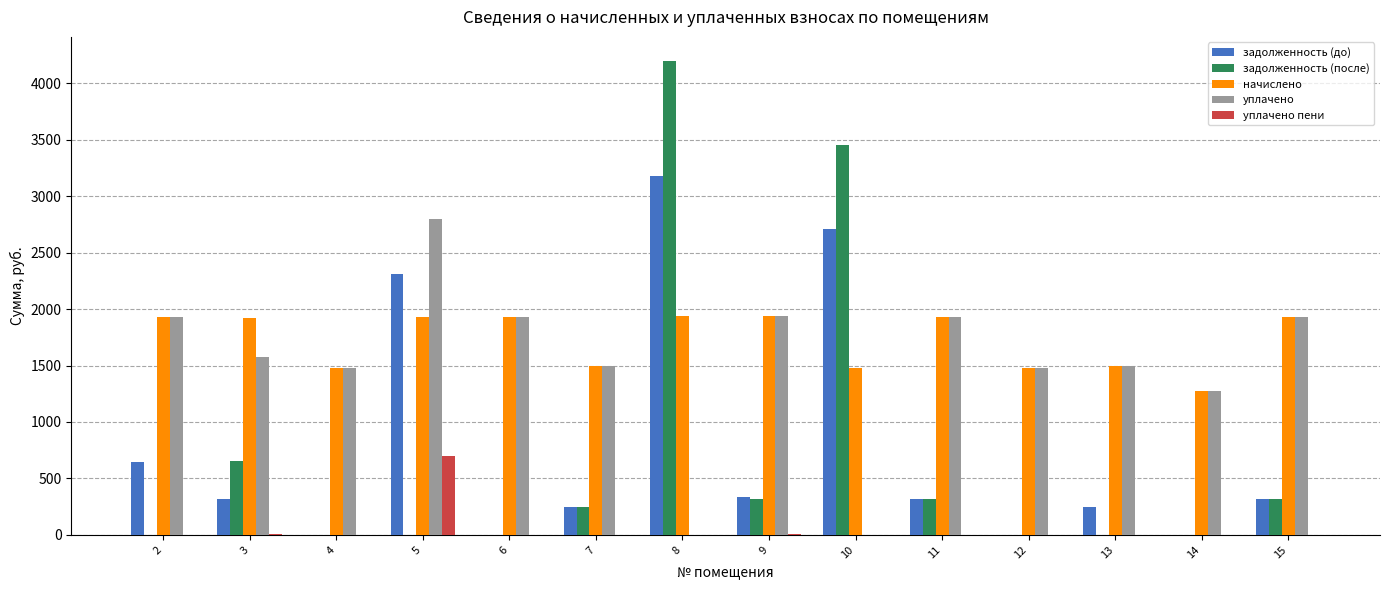

The value of уплачено пени at 14 is 460.5. True or false?

False